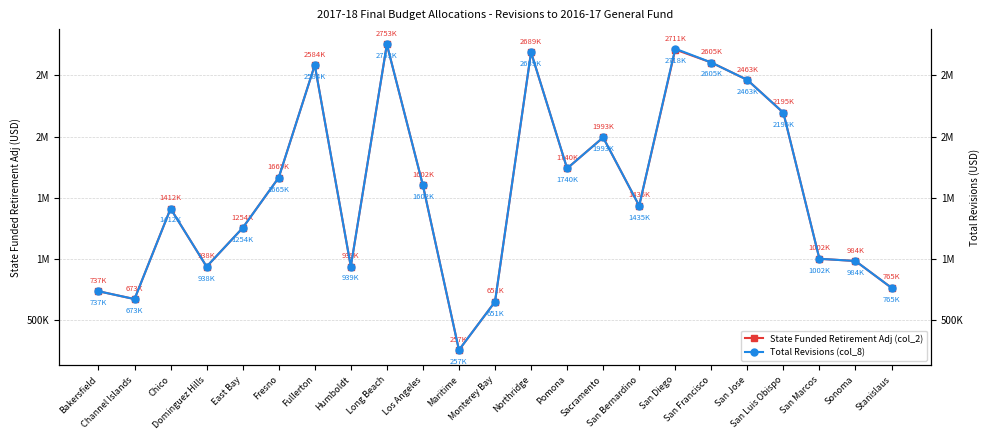

What is the difference between the Total Revisions (col_8) values at Maritime and San Jose?

2206000